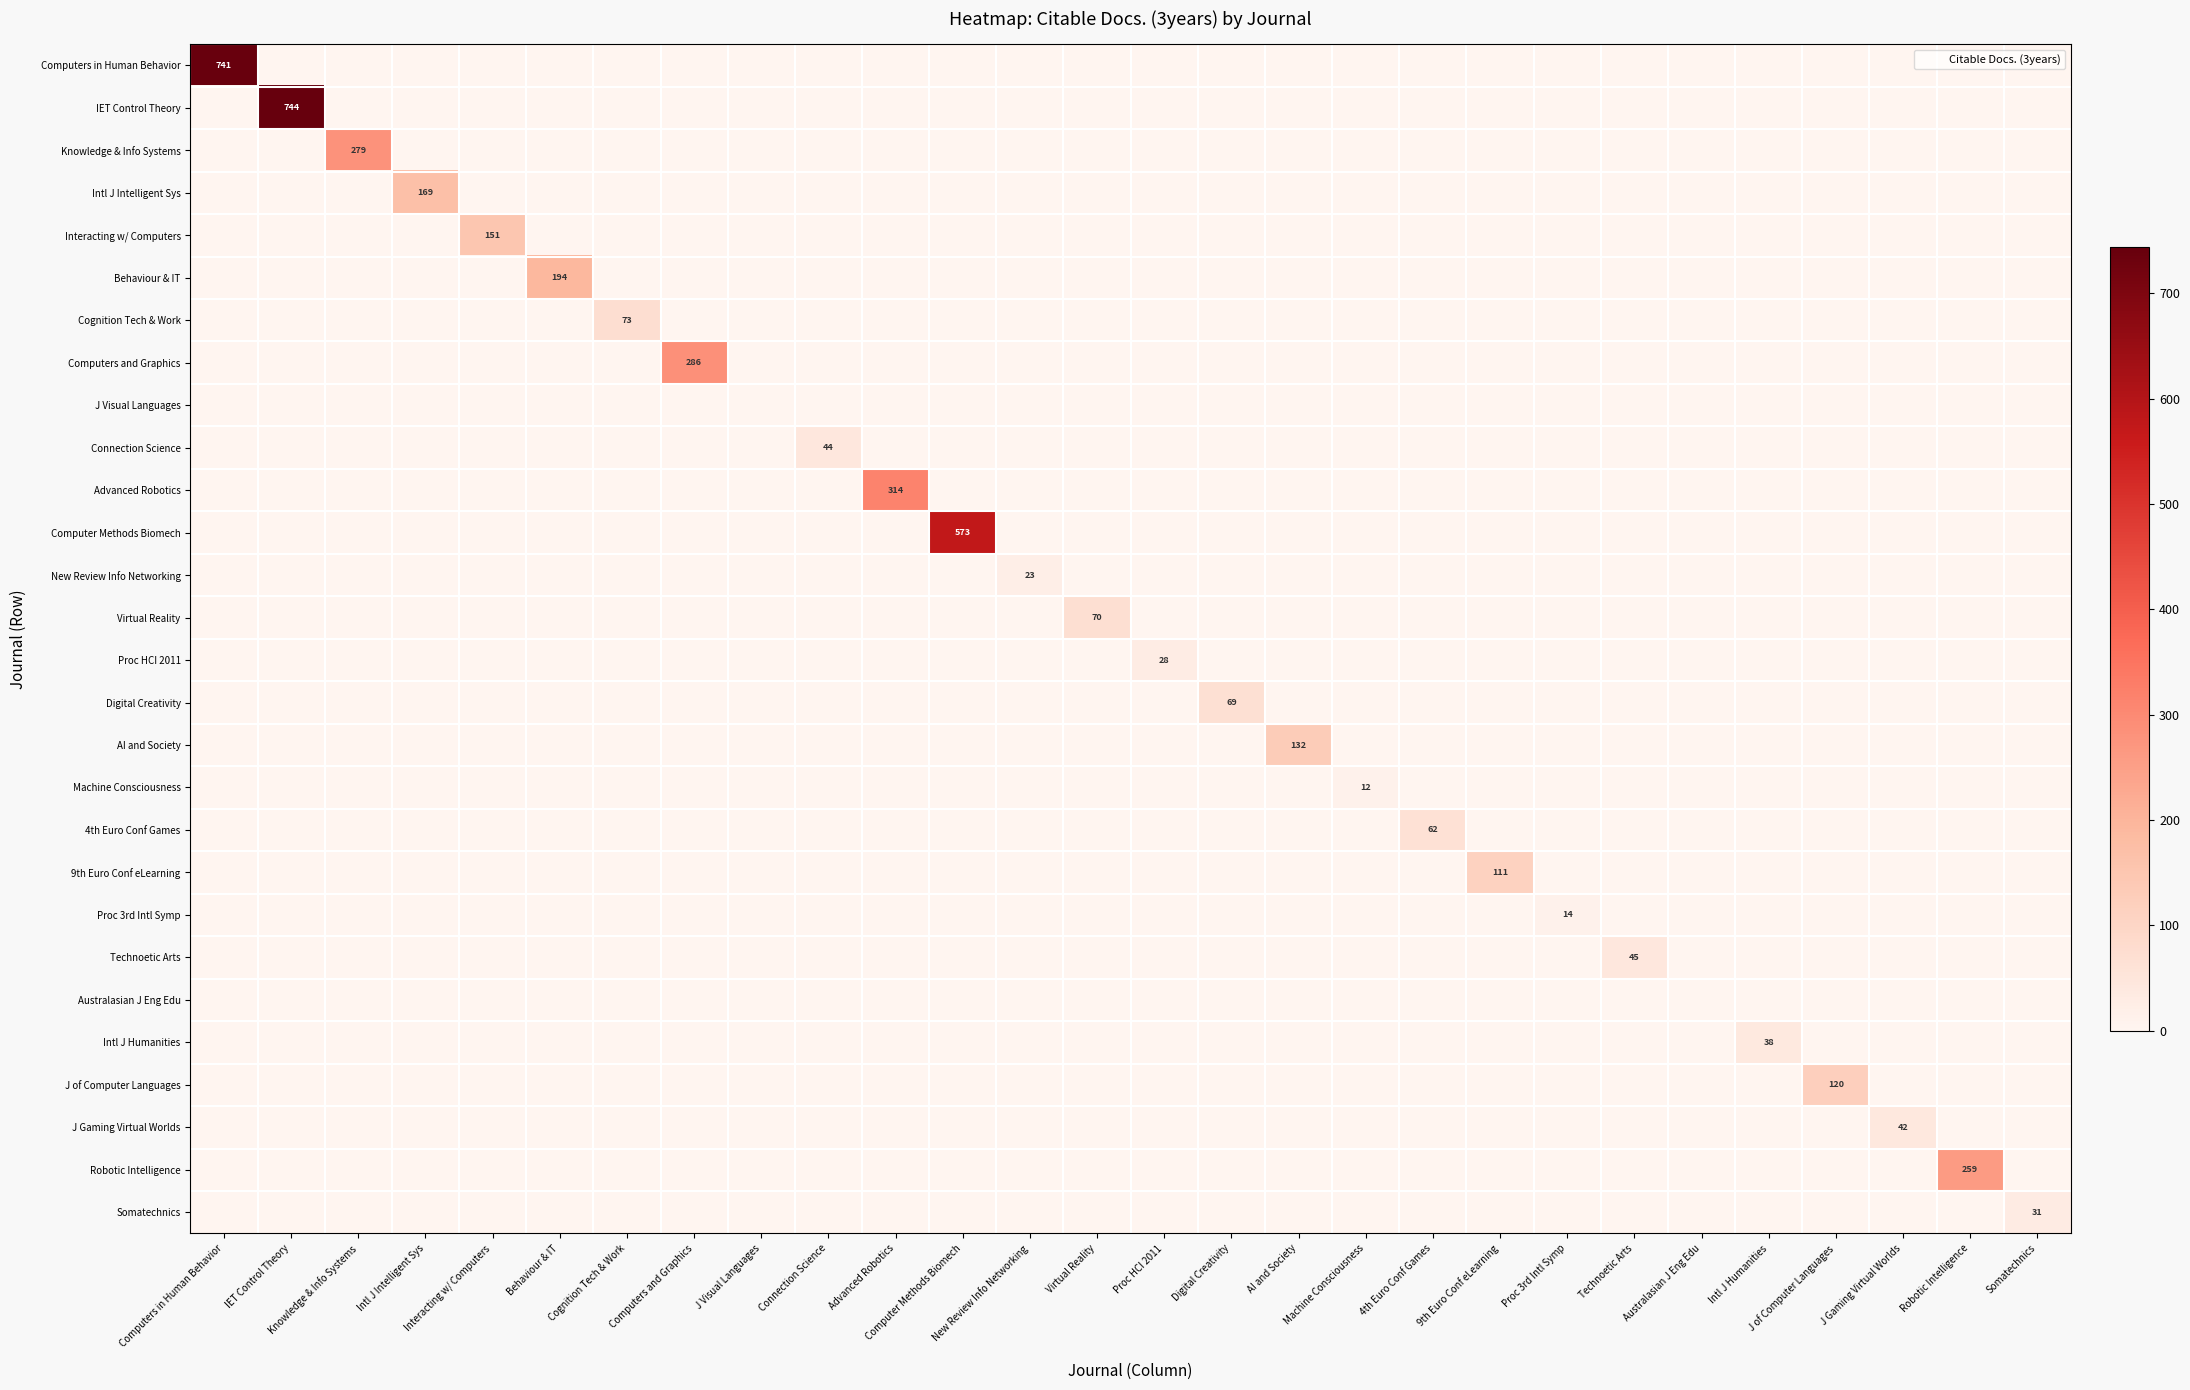

What is the sum of all Knowledge & Info Systems values?

279